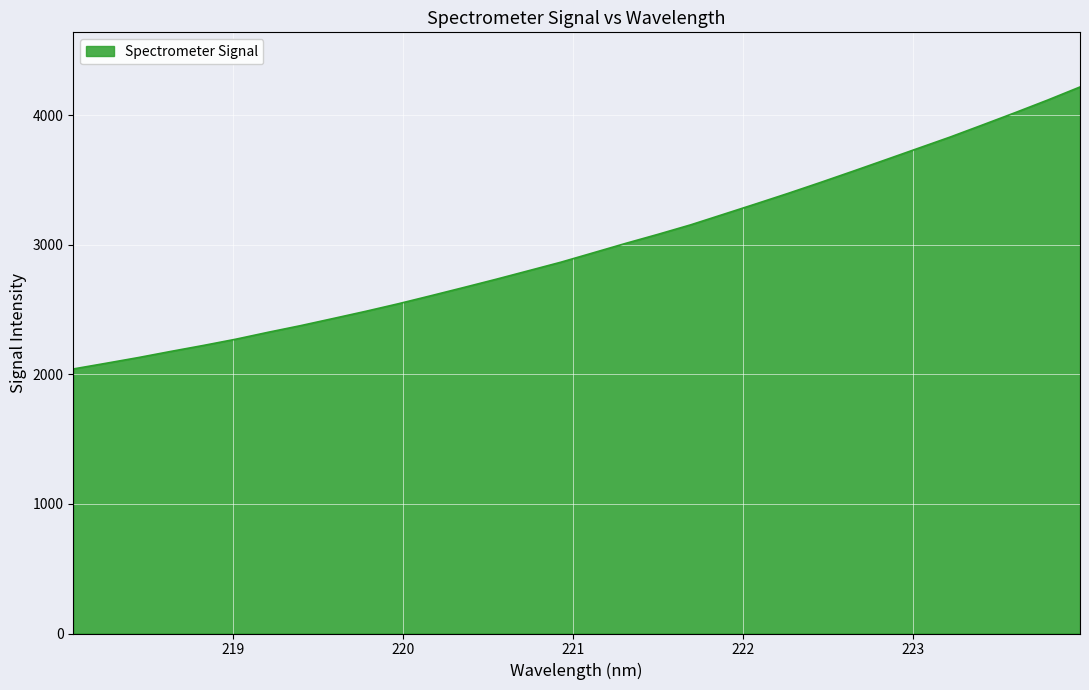

True or false: the data has more than 2 interior local peaks.

False